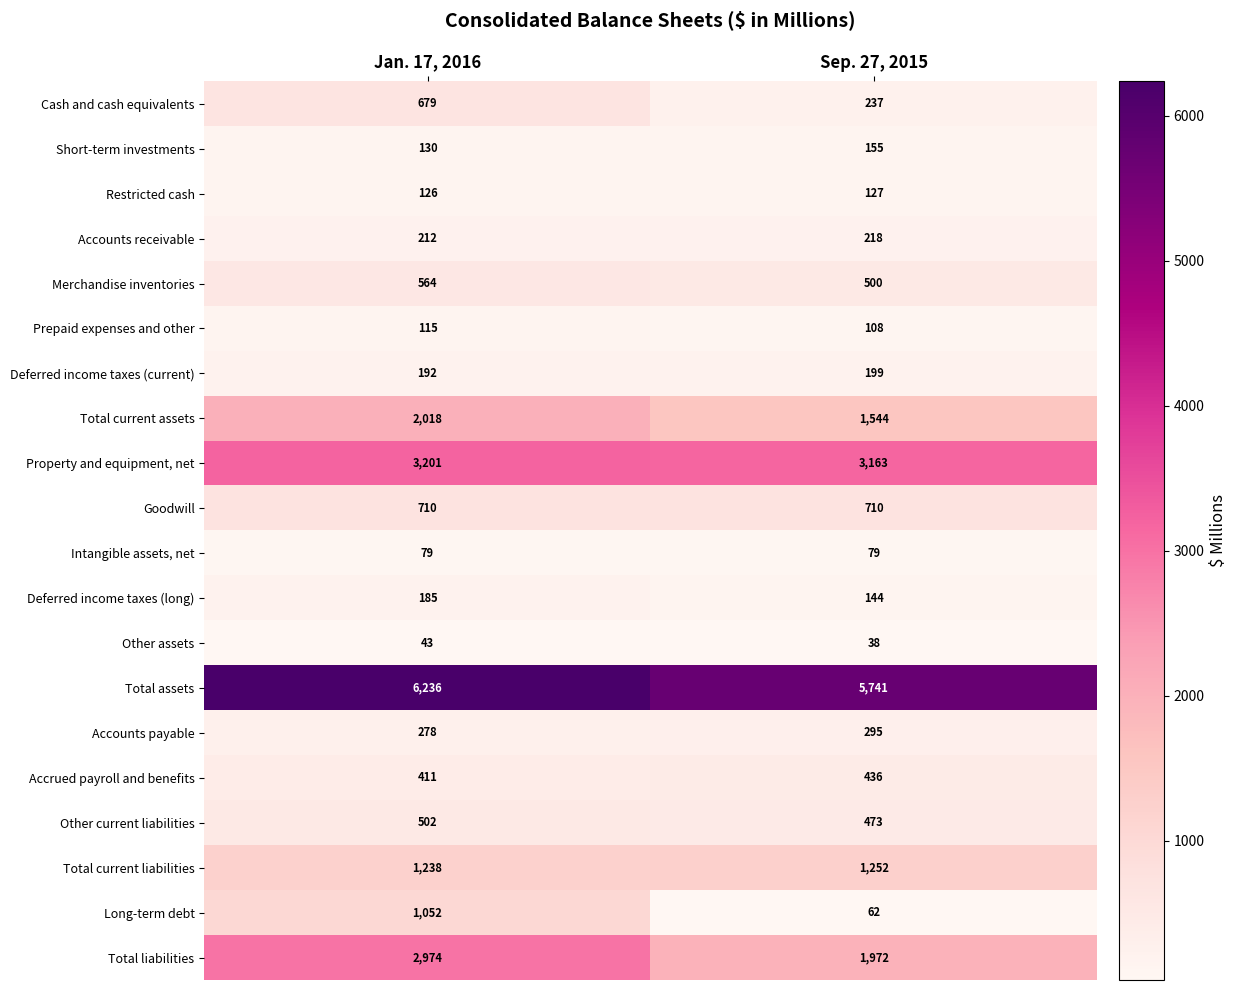

The value of Short-term investments at Sep. 27, 2015 is 155. True or false?

True